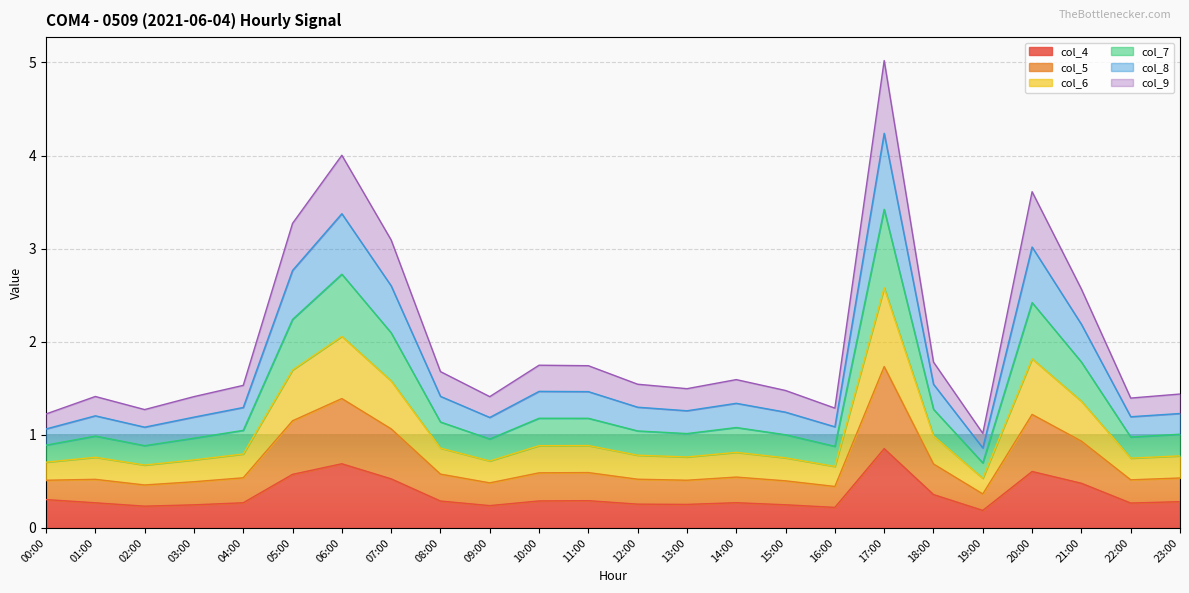

At how many categories does at least one series exceed 2?

6